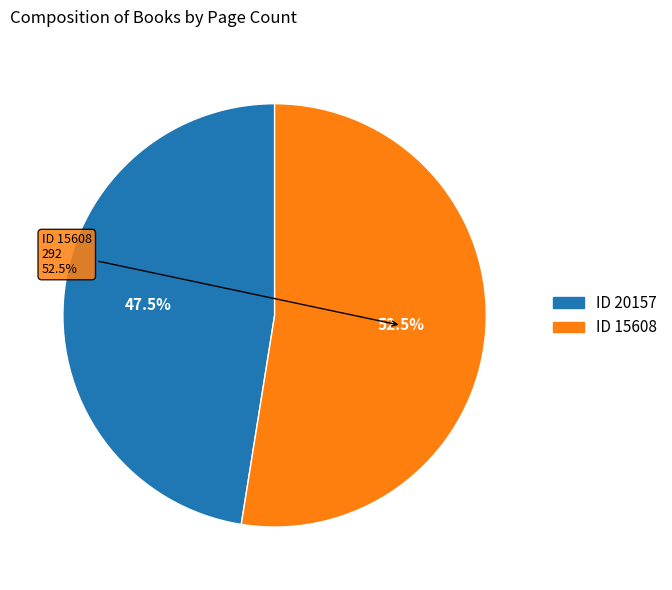

How many segments does this pie chart have?

2